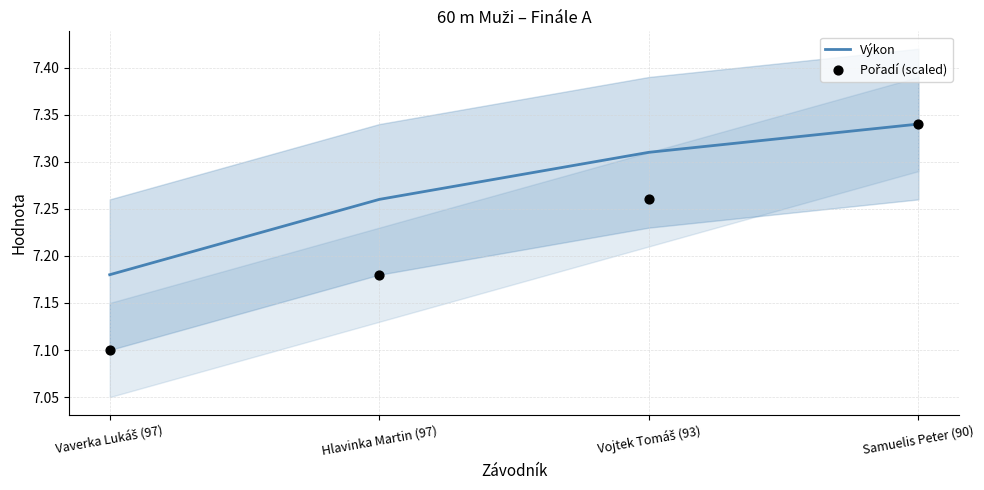

Which series contains the lowest Y value?

Pořadí (scaled)